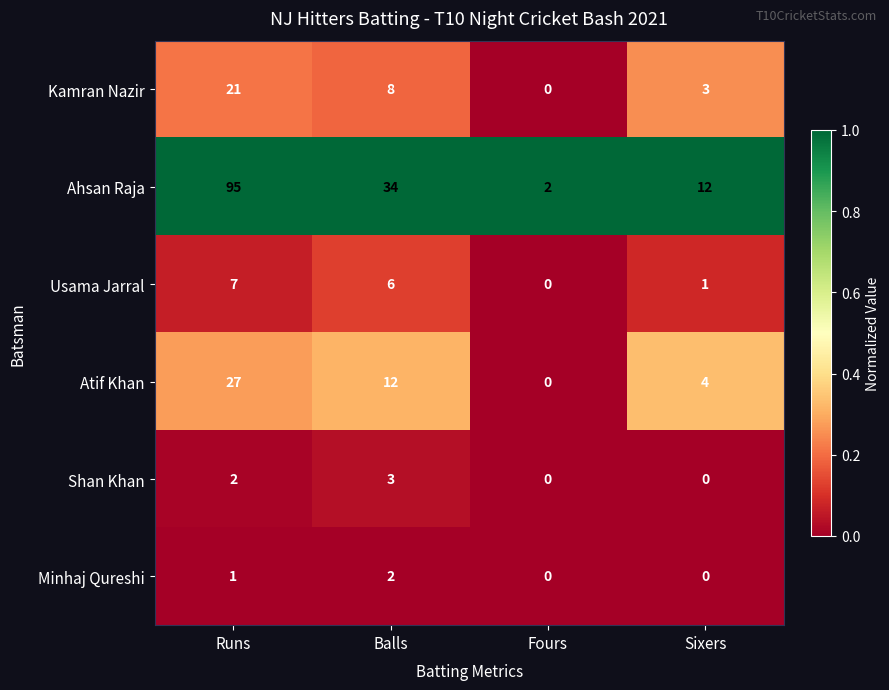

True or false: Shan Khan has a value of -1 at Fours.

False